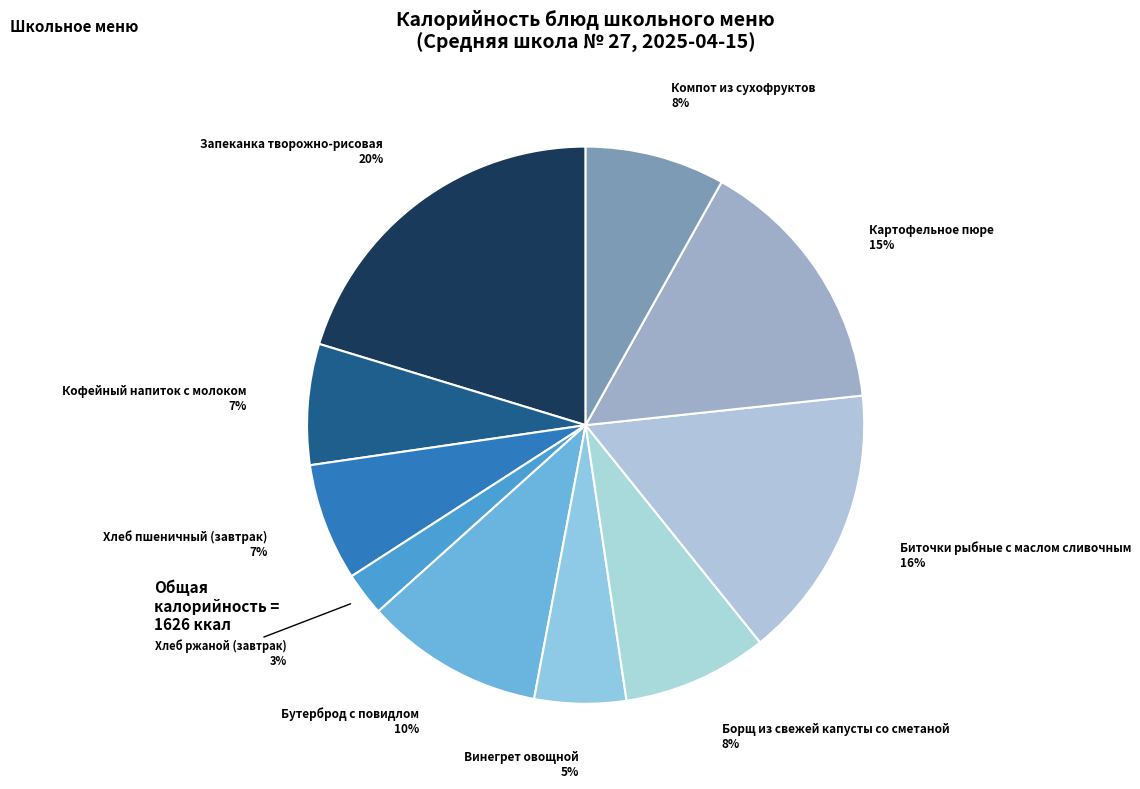

Which category has the smallest portion of the pie?

Хлеб ржаной (завтрак)